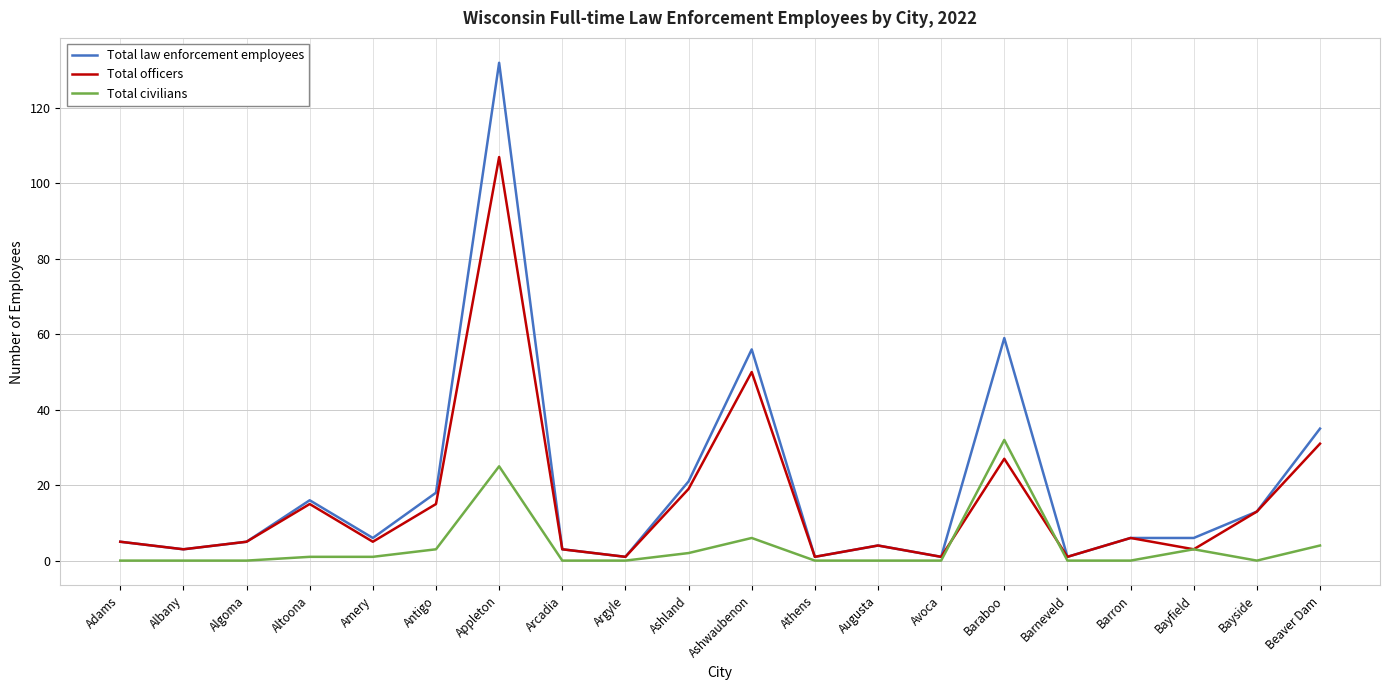

Reading left to right, extract all data points from this chart.

Total law enforcement employees: 5	3	5	16	6	18	132	3	1	21	56	1	4	1	59	1	6	6	13	35
Total officers: 5	3	5	15	5	15	107	3	1	19	50	1	4	1	27	1	6	3	13	31
Total civilians: 0	0	0	1	1	3	25	0	0	2	6	0	0	0	32	0	0	3	0	4